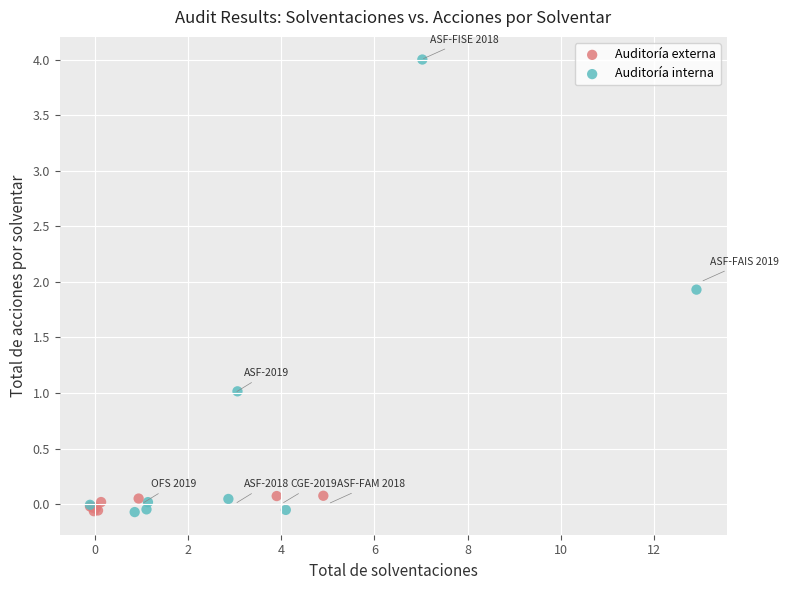

What are all the series names shown in the legend?

Auditoría externa, Auditoría interna